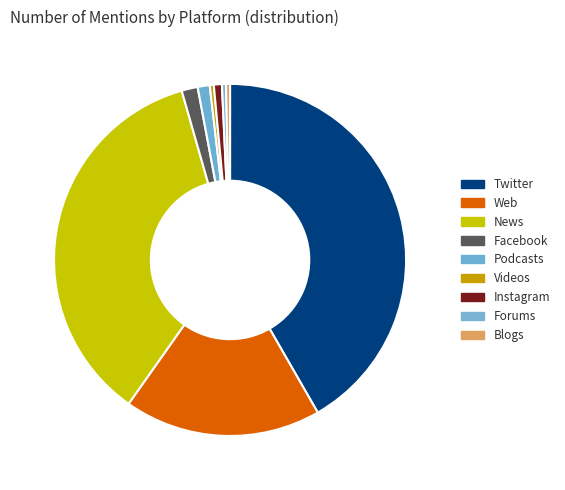

To the nearest percent, what is the difference between the largest and smallest slice percentages?

41%